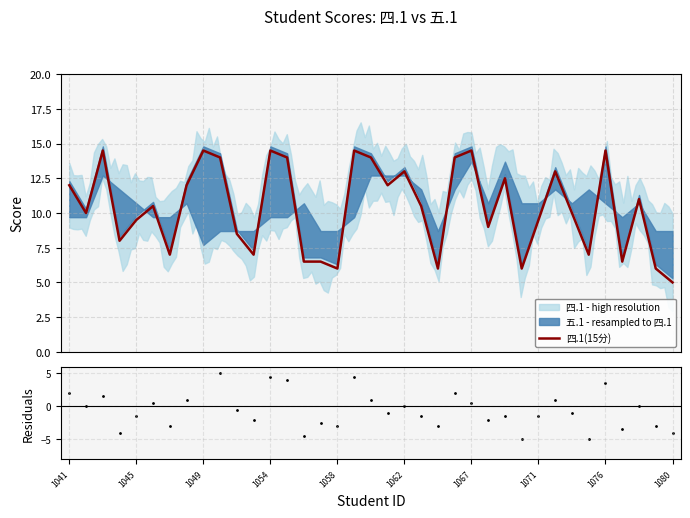

What is the lowest value of the 四.1(15分) series?

5.0